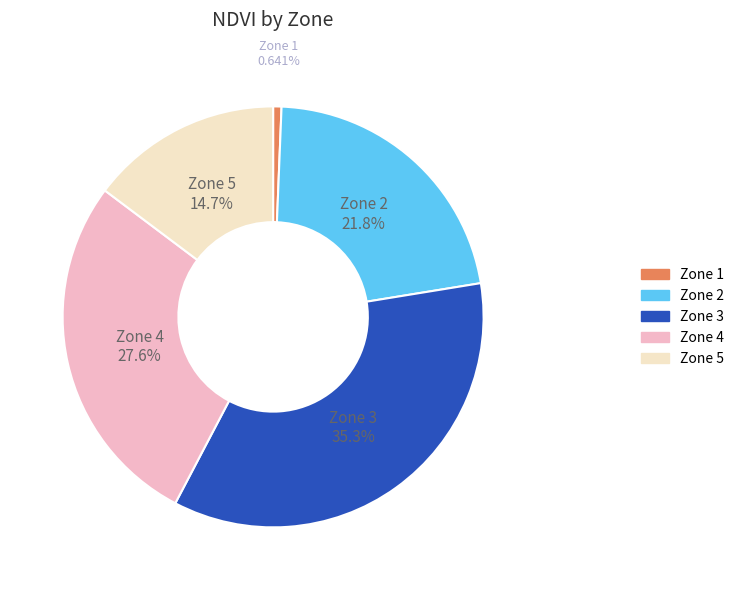

Is Zone 2 the majority of the pie?

No